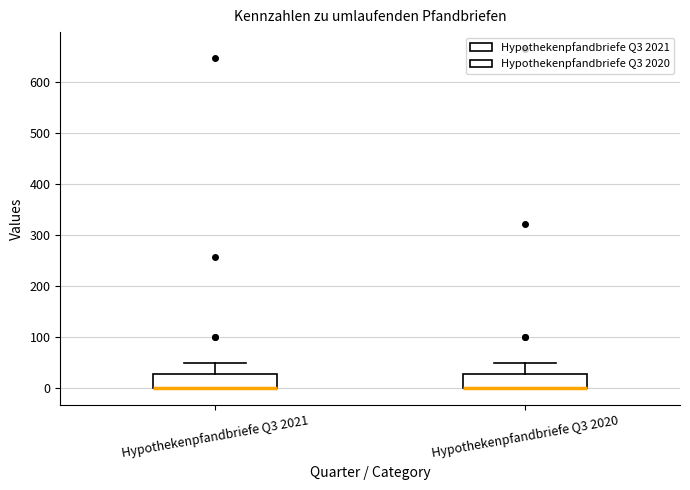

Reading left to right, transcribe this box plot: for each box, give where its median line is, the range the box spans, and where its two whiskers end, as read against the y-axis. The values are not printed on the chart, so give them approximately, as read against the axis.

Hypothekenpfandbriefe Q3 2021: median 0 (drawn on the box's lower edge), box 0 to 30, whiskers 0 to 50
Hypothekenpfandbriefe Q3 2020: median 0 (drawn on the box's lower edge), box 0 to 30, whiskers 0 to 50